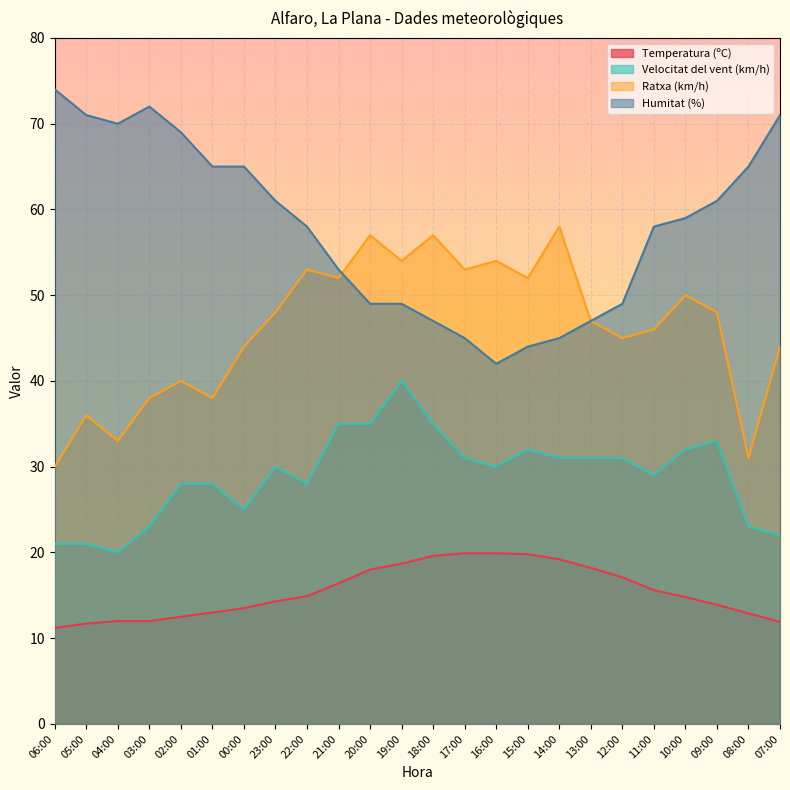

Reading left to right, what are all the values shown in this chart?

Temperatura (ºC): 06:00=11.2	05:00=11.7	04:00=12.0	03:00=12.0	02:00=12.5	01:00=13.0	00:00=13.5	23:00=14.3	22:00=14.9	21:00=16.4	20:00=18.0	19:00=18.7	18:00=19.6	17:00=19.9	16:00=19.9	15:00=19.8	14:00=19.2	13:00=18.2	12:00=17.1	11:00=15.6	10:00=14.8	09:00=13.9	08:00=12.9	07:00=11.9
Velocitat del vent (km/h): 06:00=21.0	05:00=21.0	04:00=20.0	03:00=23.0	02:00=28.0	01:00=28.0	00:00=25.0	23:00=30.0	22:00=28.0	21:00=35.0	20:00=35.0	19:00=40.0	18:00=35.0	17:00=31.0	16:00=30.0	15:00=32.0	14:00=31.0	13:00=31.0	12:00=31.0	11:00=29.0	10:00=32.0	09:00=33.0	08:00=23.0	07:00=22.0
Ratxa (km/h): 06:00=30.0	05:00=36.0	04:00=33.0	03:00=38.0	02:00=40.0	01:00=38.0	00:00=44.0	23:00=48.0	22:00=53.0	21:00=52.0	20:00=57.0	19:00=54.0	18:00=57.0	17:00=53.0	16:00=54.0	15:00=52.0	14:00=58.0	13:00=47.0	12:00=45.0	11:00=46.0	10:00=50.0	09:00=48.0	08:00=31.0	07:00=44.0
Humitat (%): 06:00=74.0	05:00=71.0	04:00=70.0	03:00=72.0	02:00=69.0	01:00=65.0	00:00=65.0	23:00=61.0	22:00=58.0	21:00=53.0	20:00=49.0	19:00=49.0	18:00=47.0	17:00=45.0	16:00=42.0	15:00=44.0	14:00=45.0	13:00=47.0	12:00=49.0	11:00=58.0	10:00=59.0	09:00=61.0	08:00=65.0	07:00=71.0